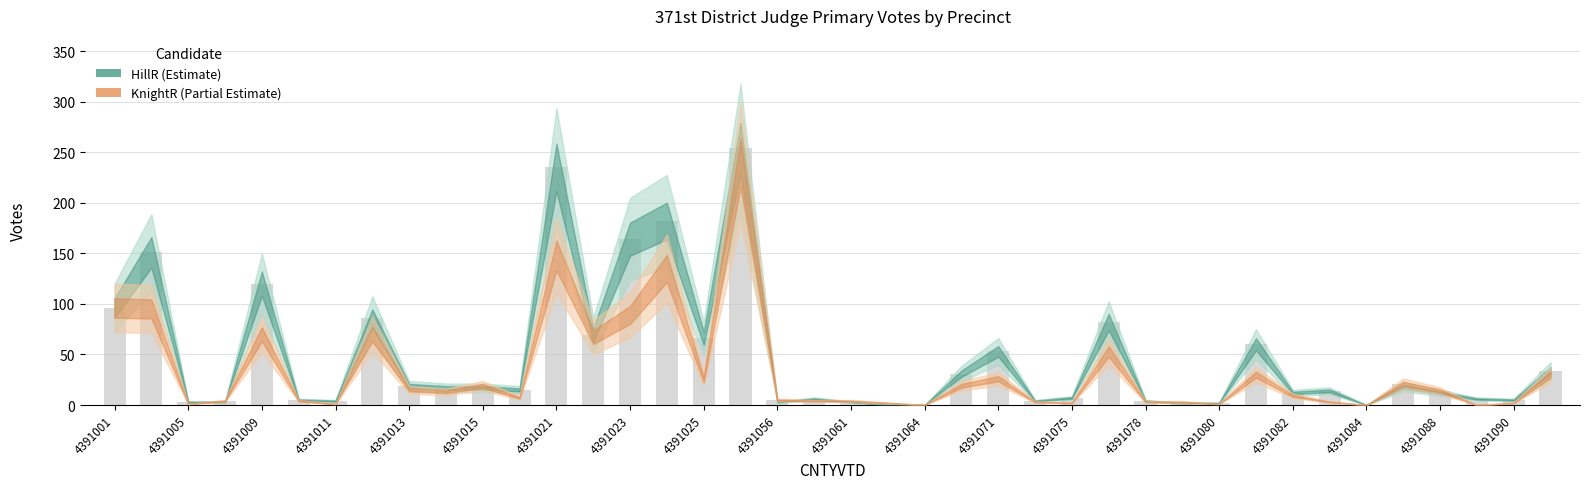

What is the sum of all values?

1878